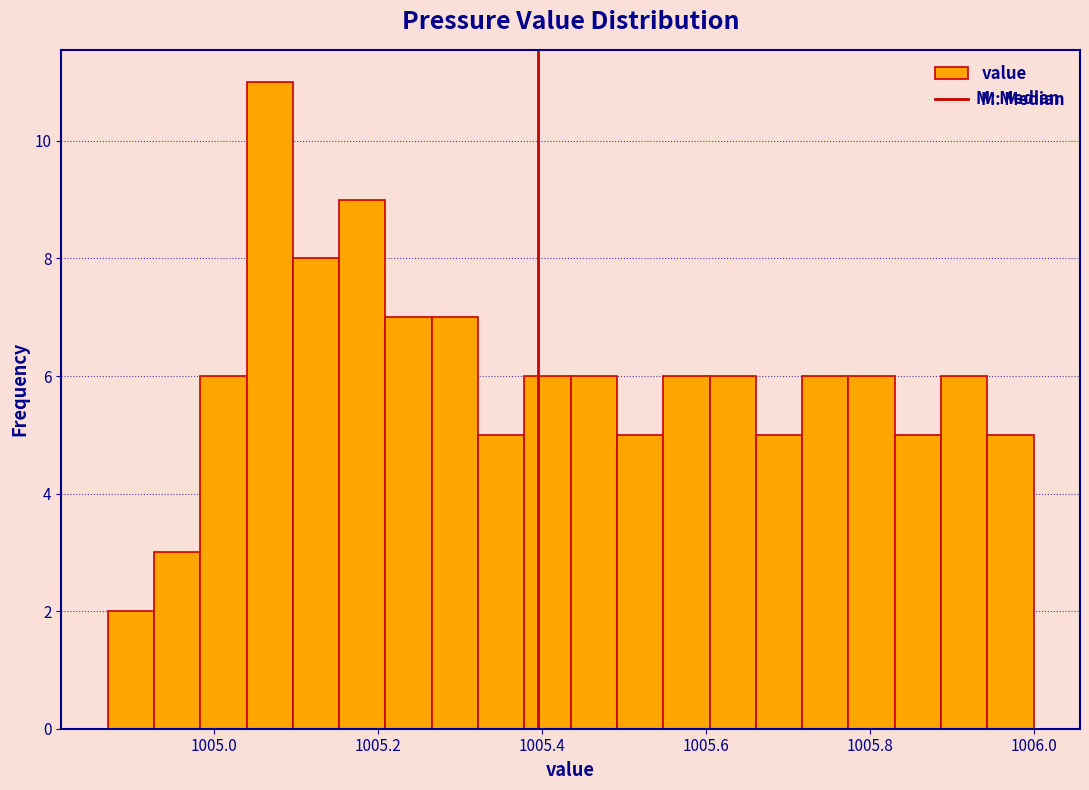

Around what value on the x-axis is the tallest bar? Give the approximate position of its centre, as read against the axis.

1005.06